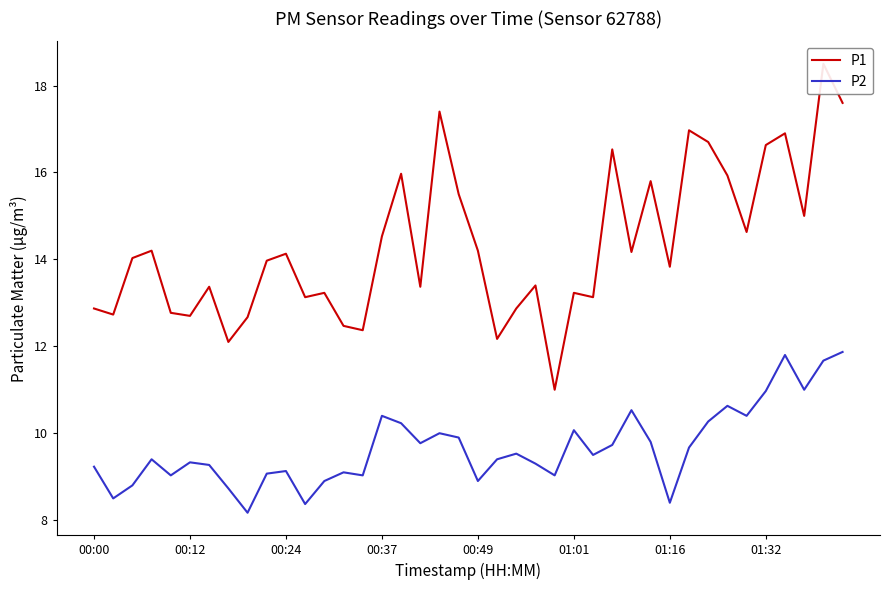

Reading left to right, list all the values displayed in this chart.

P1: 12.9	12.7	14.0	14.2	12.8	12.7	13.4	12.1	12.7	14.0	14.1	13.1	13.2	12.5	12.4	14.5	16.0	13.4	17.4	15.5	14.2	12.2	12.9	13.4	11.0	13.2	13.1	16.5	14.2	15.8	13.8	17.0	16.7	15.9	14.6	16.6	16.9	15.0	18.5	17.6
P2: 9.2	8.5	8.8	9.4	9.0	9.3	9.3	8.7	8.2	9.1	9.1	8.4	8.9	9.1	9.0	10.4	10.2	9.8	10.0	9.9	8.9	9.4	9.5	9.3	9.0	10.1	9.5	9.7	10.5	9.8	8.4	9.7	10.3	10.6	10.4	11.0	11.8	11.0	11.7	11.9